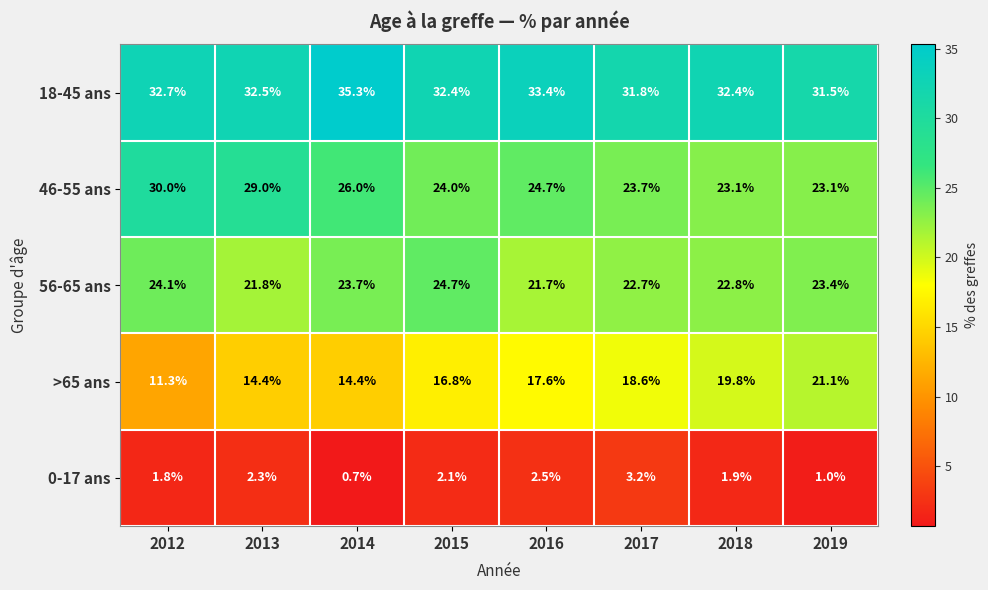

What is the total value across all series at 2019?

100.1